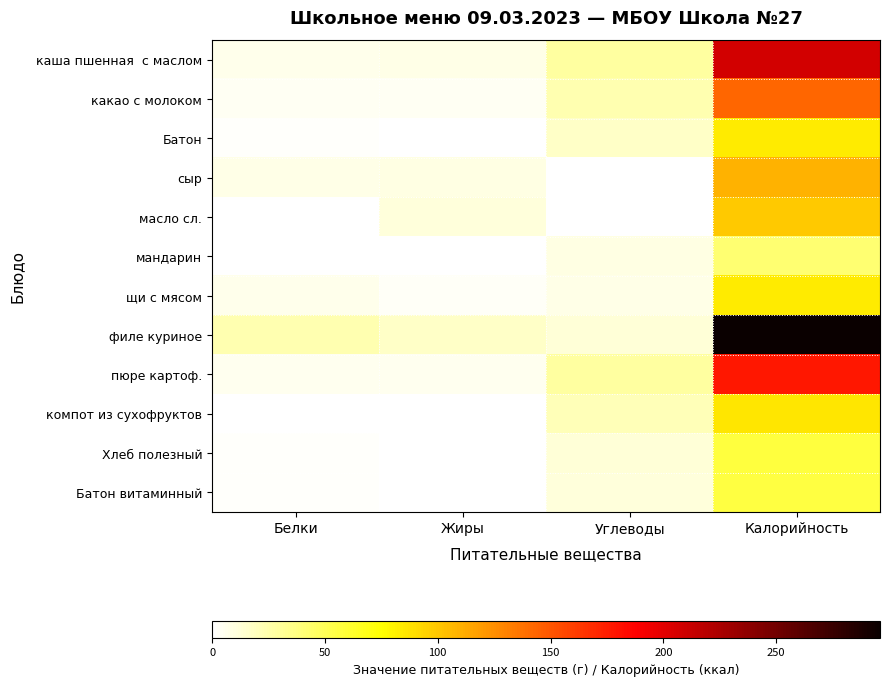

At Белки, list the series in order from smallest to largest.

масло сл., мандарин, компот из сухофруктов, Батон, Хлеб полезный, Батон витаминный, какао с молоком, пюре картоф., каша пшенная с маслом, щи с мясом, сыр, филе куриное